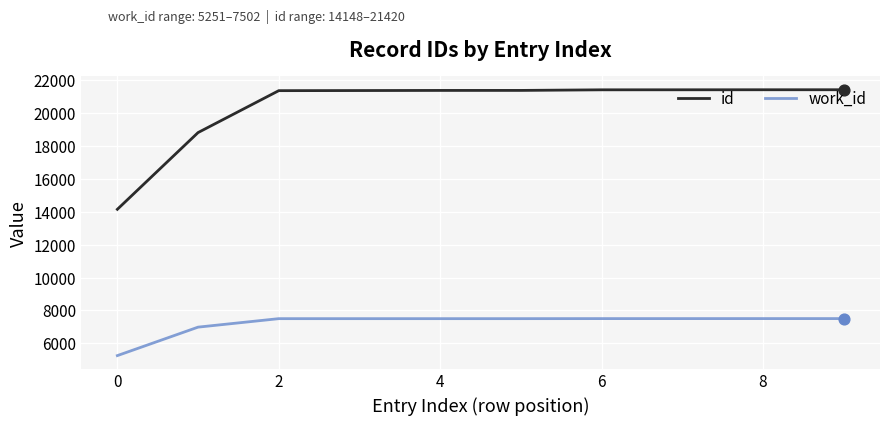

True or false: work_id and id intersect in this chart.

False